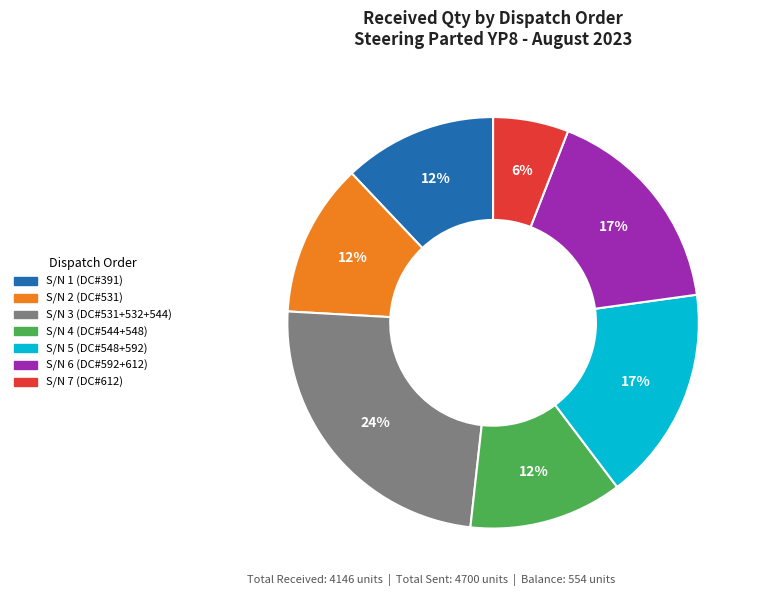

What is the largest slice in the pie chart?

S/N 3 (DC#531+532+544)